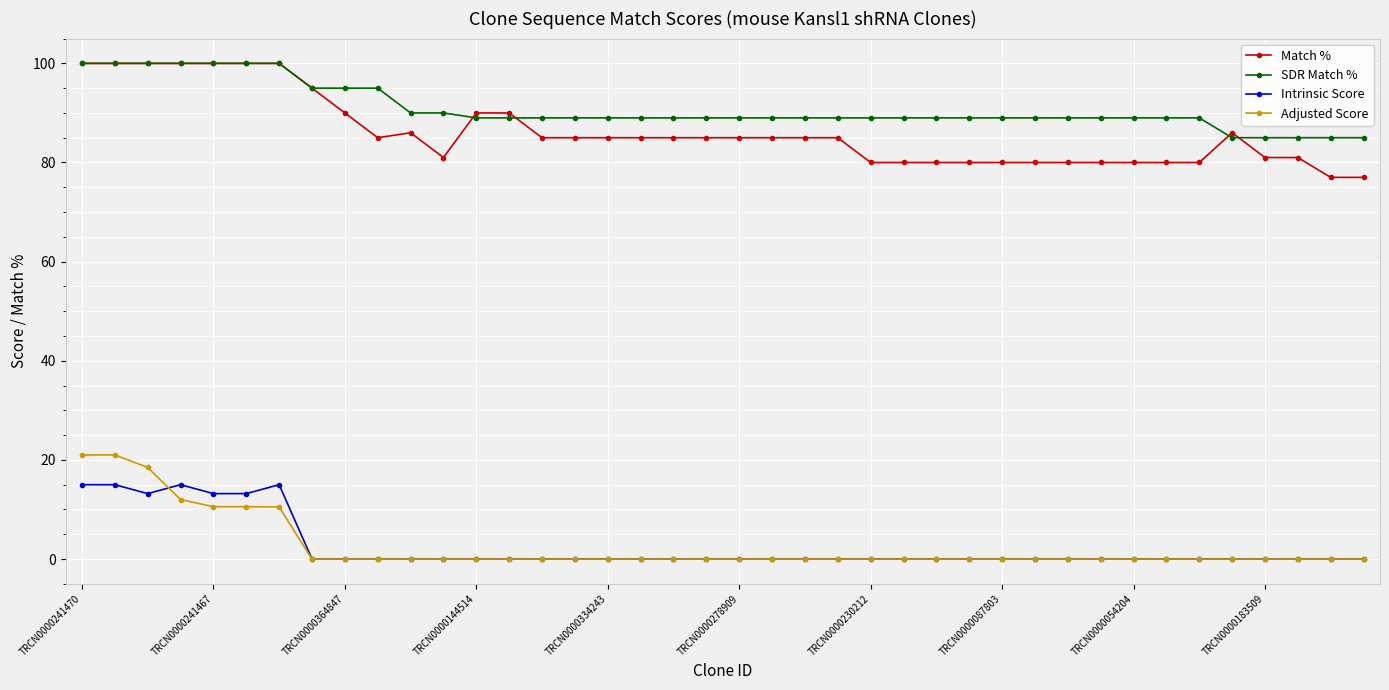

What is the value of the SDR Match % point at the 6th from the left?

100.0